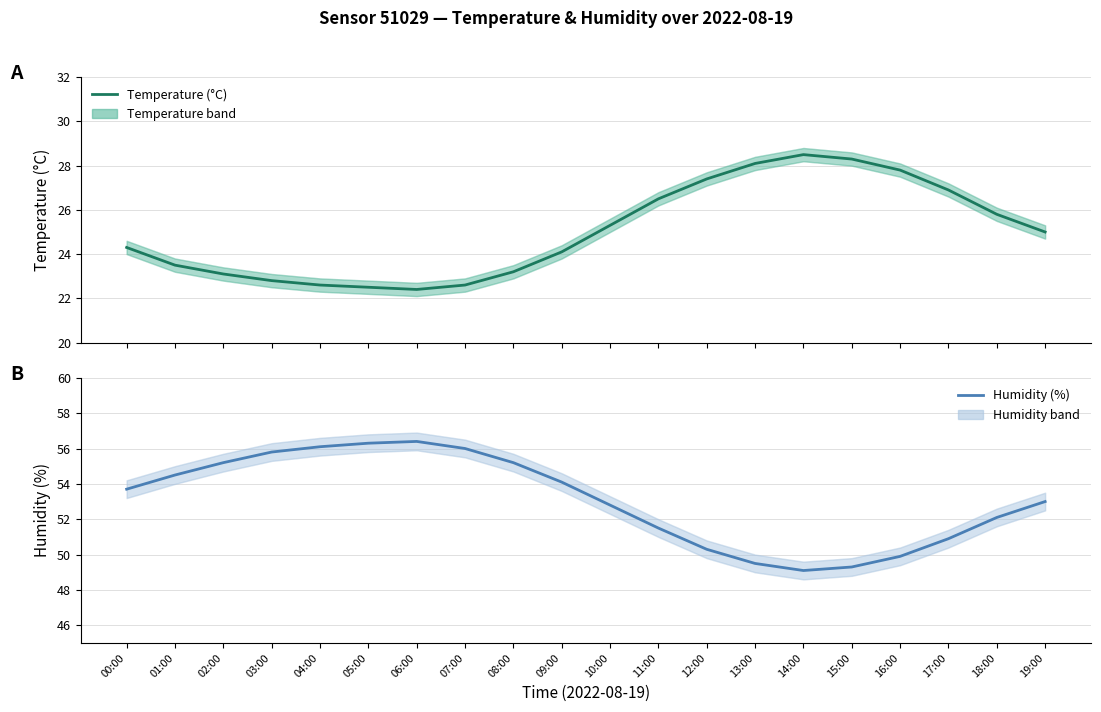

At which category is the sum across all series the highest?

05:00